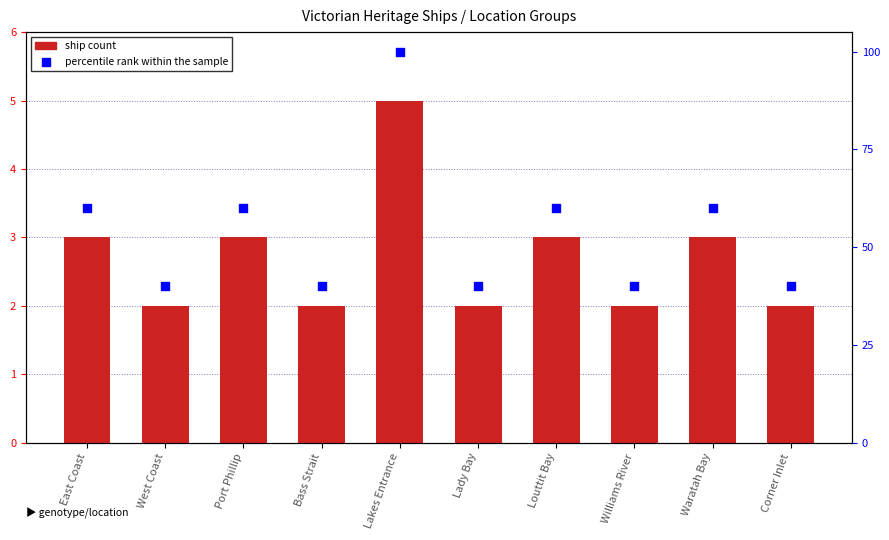

At how many categories does at least one series exceed 25?

10